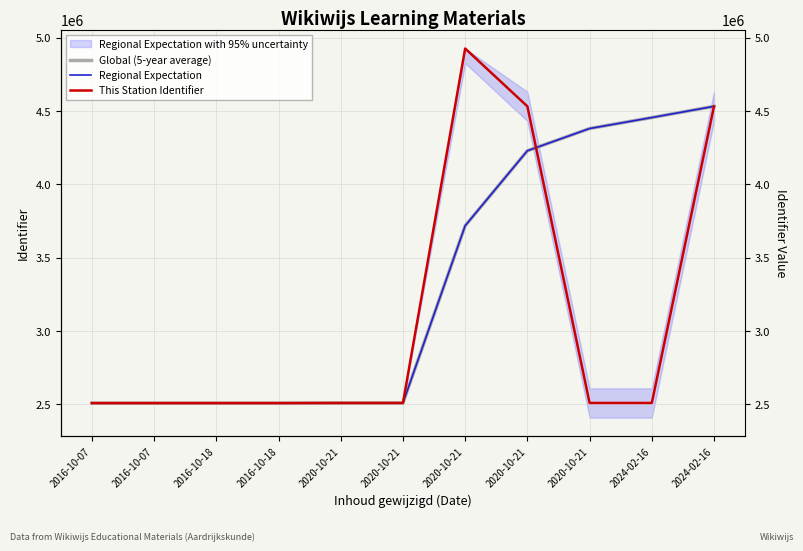

What is the sum of all Regional Expectation values?

36377120